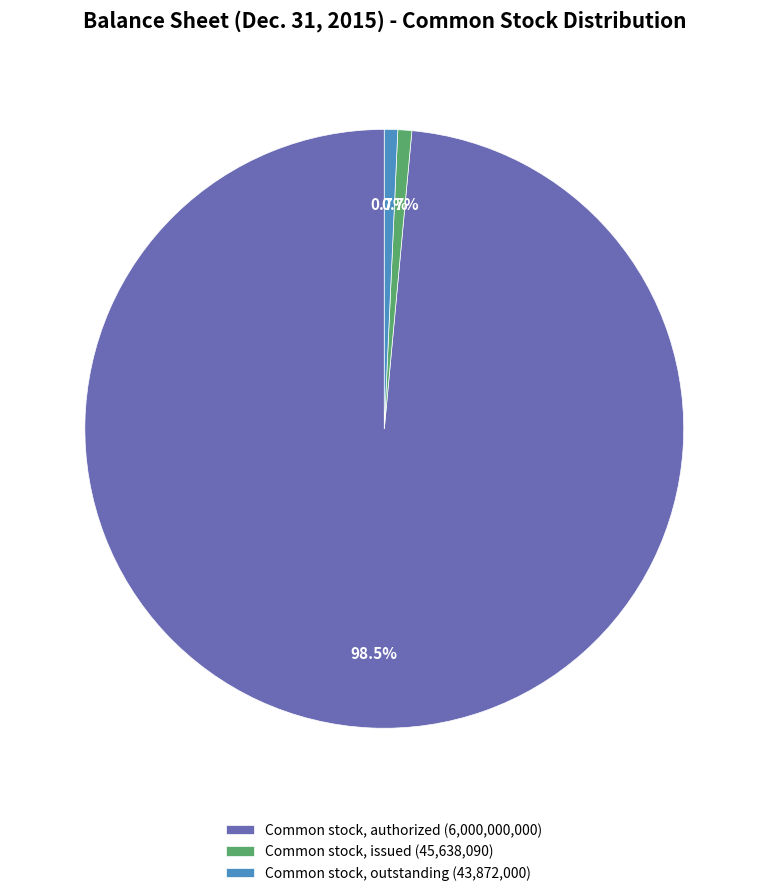

Count the number of slices in the pie.

3